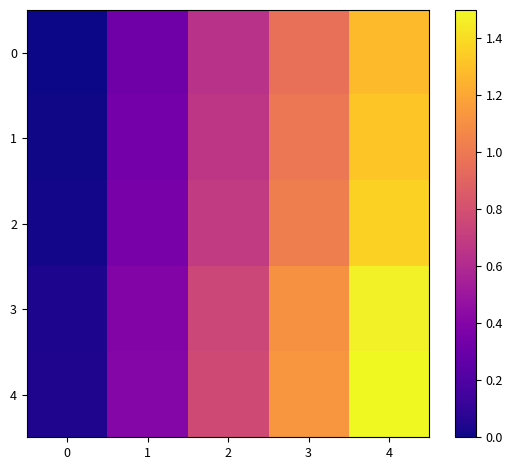

Reading left to right, extract all data points from this chart.

0: 0=0.0	1=0.3	2=0.6	3=1.0	4=1.3
1: 0=0.0	1=0.3	2=0.7	3=1.0	4=1.3
2: 0=0.0	1=0.4	2=0.7	3=1.0	4=1.4
3: 0=0.0	1=0.4	2=0.8	3=1.1	4=1.5
4: 0=0.0	1=0.4	2=0.8	3=1.1	4=1.5